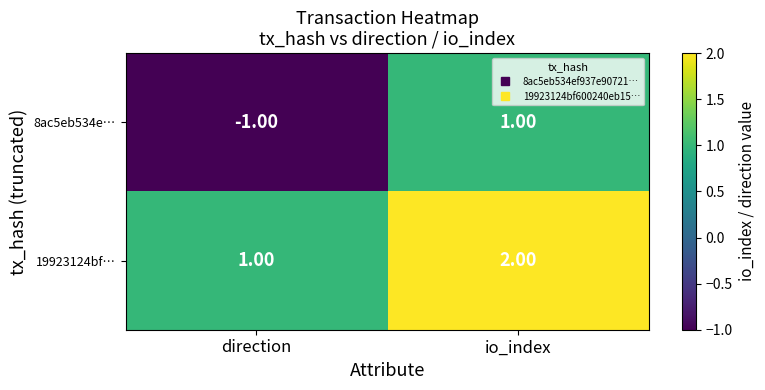

Which series changed the most between direction and io_index?

8ac5eb534e…